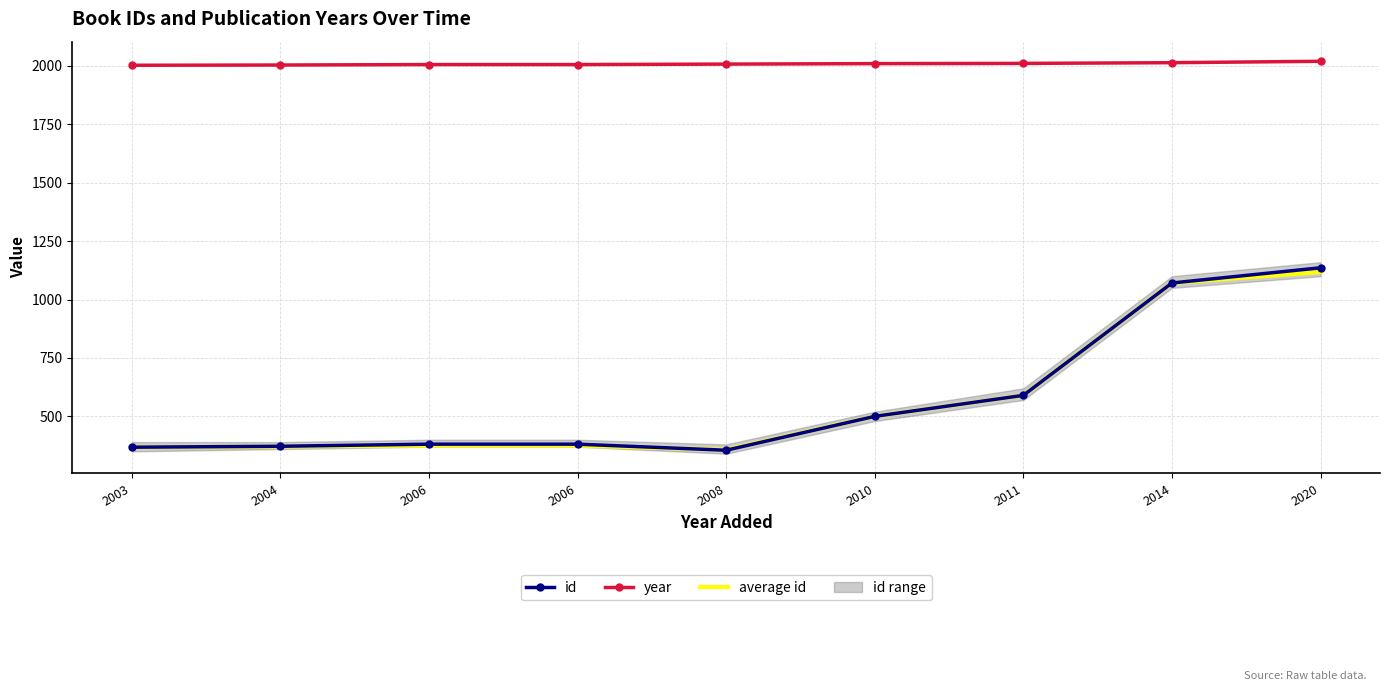

Reading left to right, transcribe all the data shown in this chart.

average id: 2003=368	2004=371	2006=375	2006=375	2008=357	2010=500	2011=590	2014=1071	2020=1118
id: 2003=368	2004=372	2006=381	2006=381	2008=355	2010=500	2011=590	2014=1071	2020=1136
year: 2003=2003	2004=2004	2006=2006	2006=2006	2008=2008	2010=2010	2011=2011	2014=2014	2020=2020